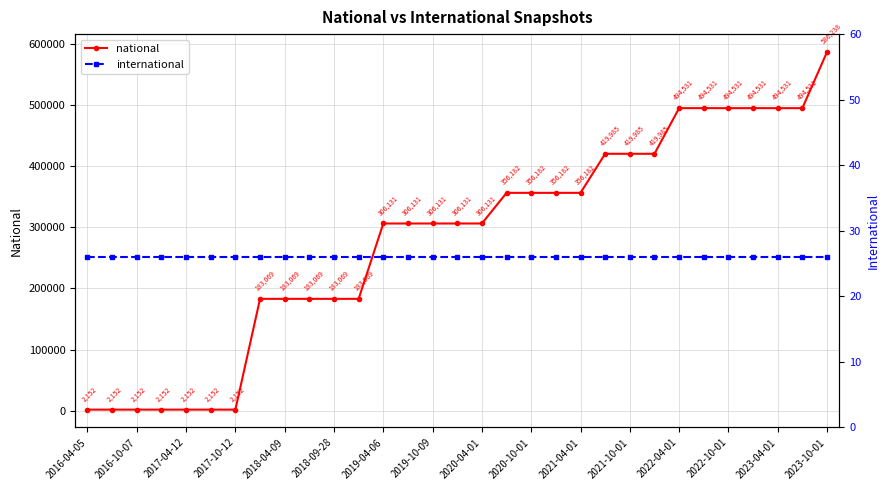

True or false: international and national intersect in this chart.

False